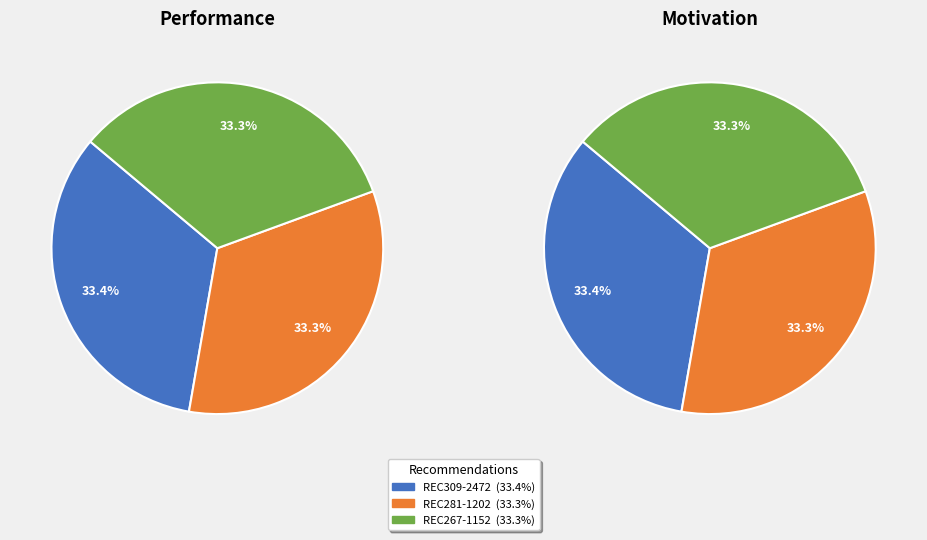

Combined, do REC267-1152 and REC281-1202 account for over 50%?

Yes